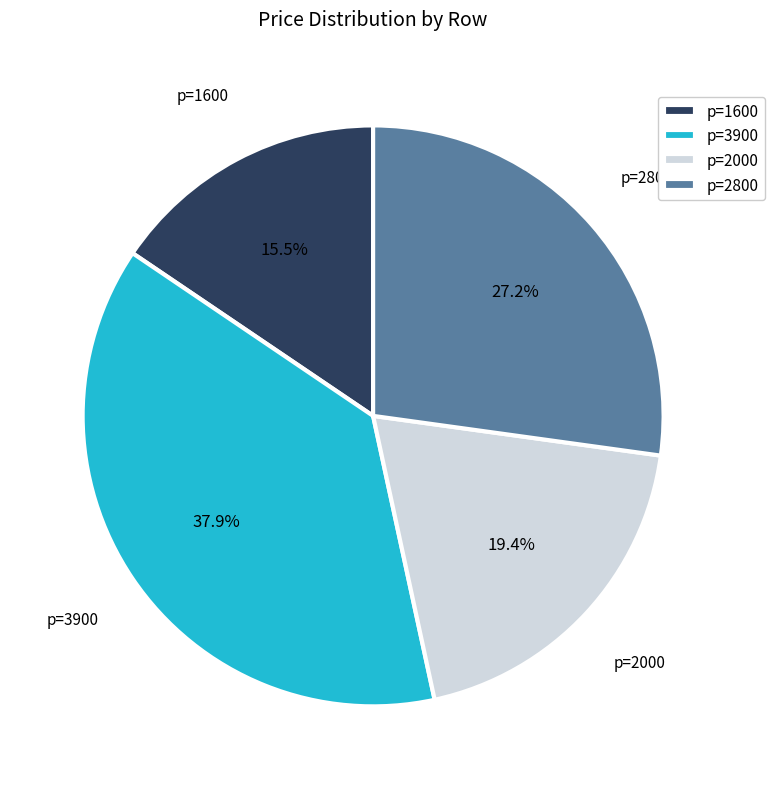

How much of the chart is everything except p=3900?

62.1%